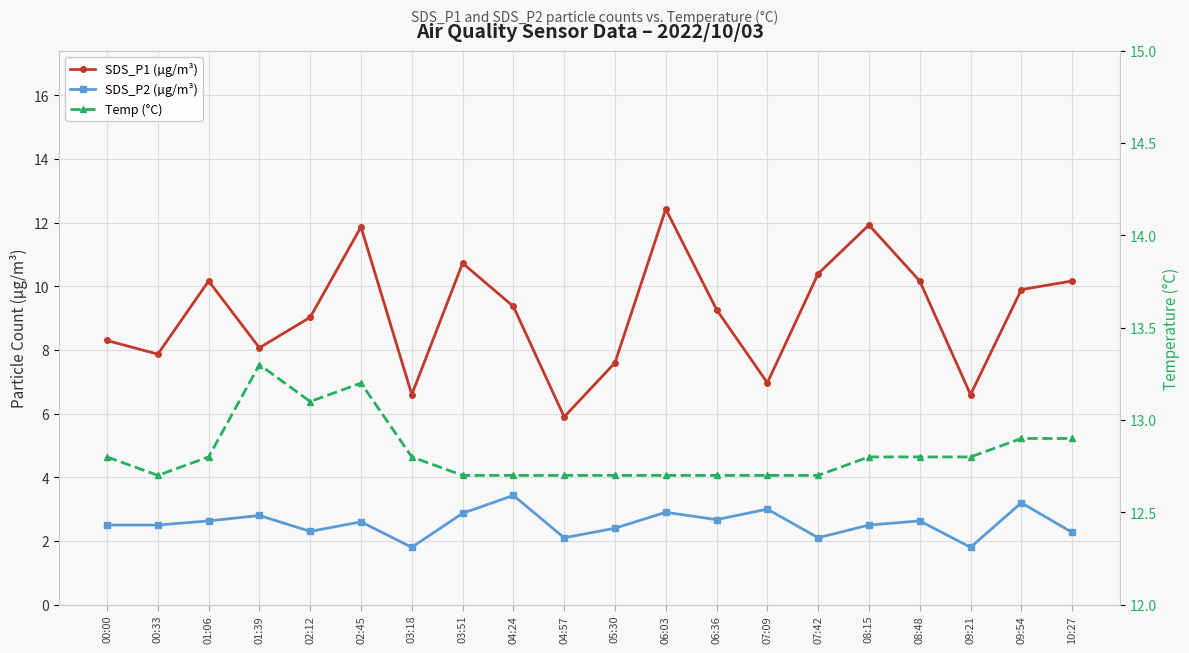

Which series changed the most between 03:18 and 06:03?

SDS_P1 (µg/m³)